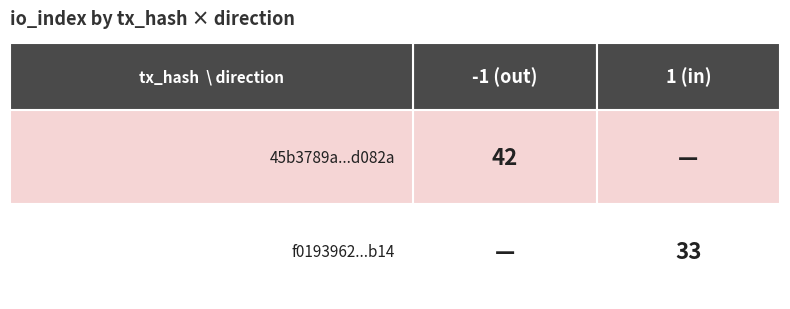

Rank the series by their maximum value, from lowest to highest.

f0193962aa1c0897c5279fa9e10717c75e7ab14, 45b3789a9195904ba0435787c38d4320c8d082a